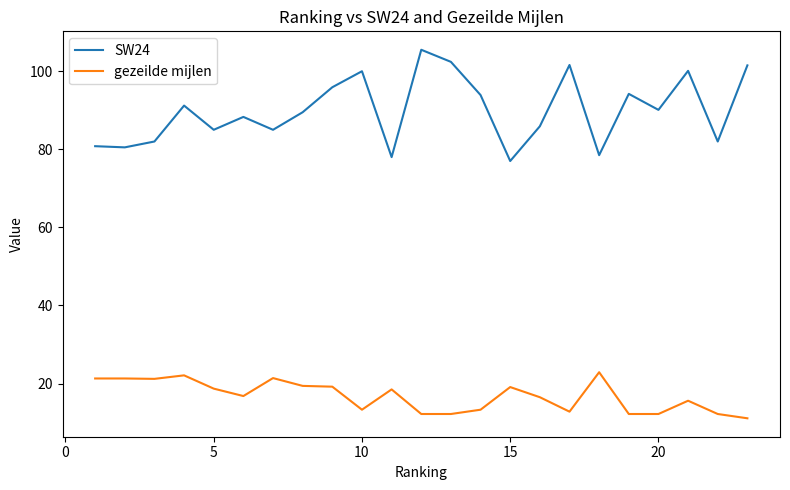

What is the difference between the maximum and minimum values in the gezeilde mijlen series?

11.8